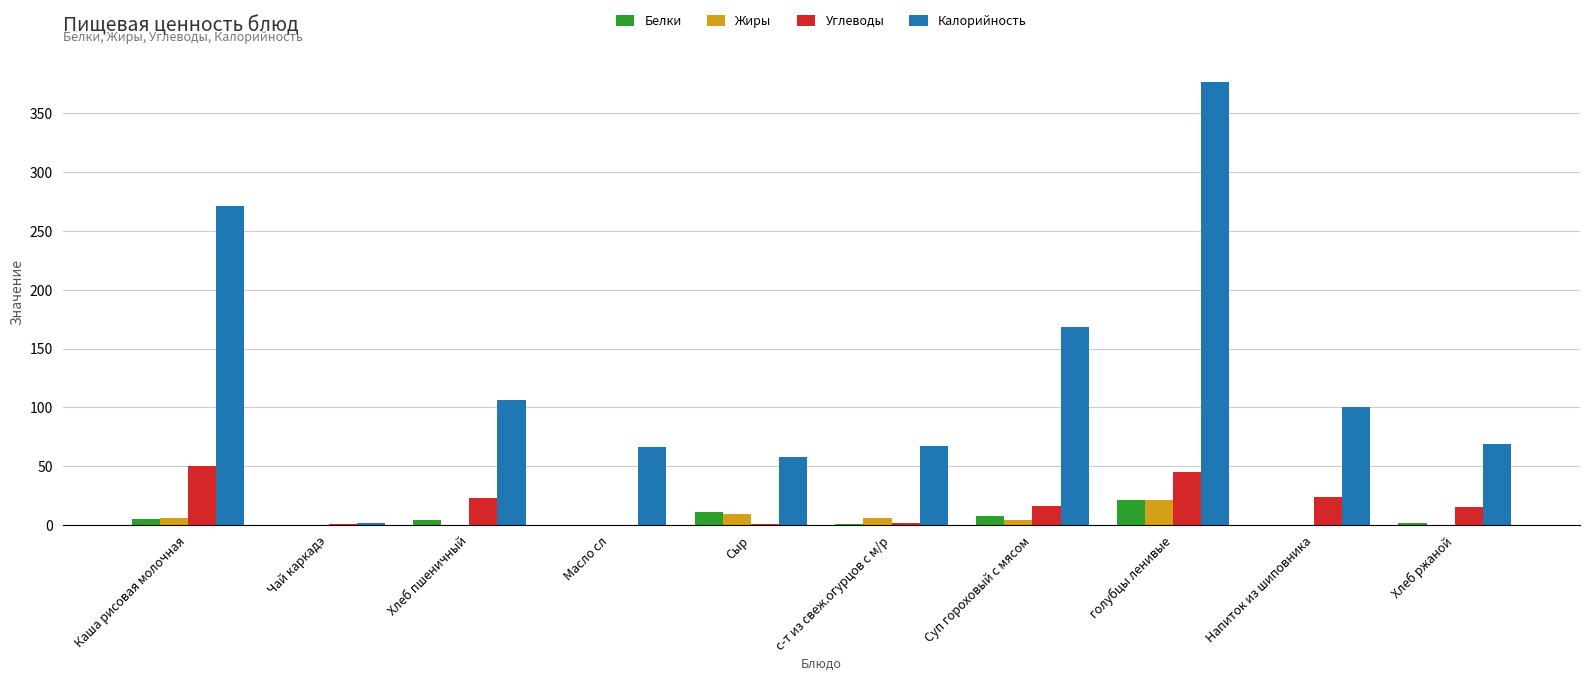

At which label is Калорийность closest to 189?

Суп гороховый с мясом